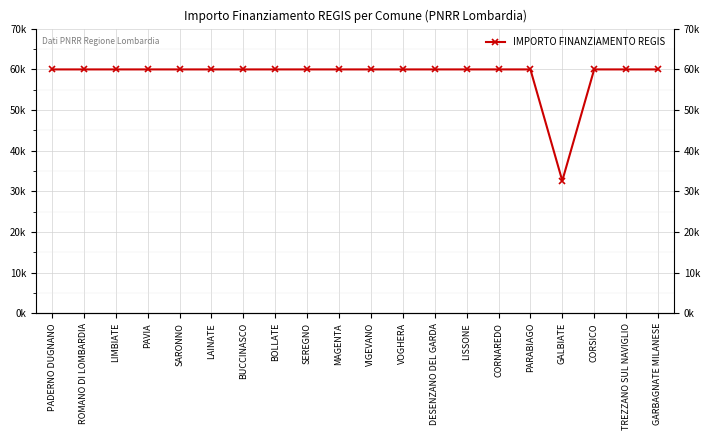

The value at GALBIATE is 49895. True or false?

False